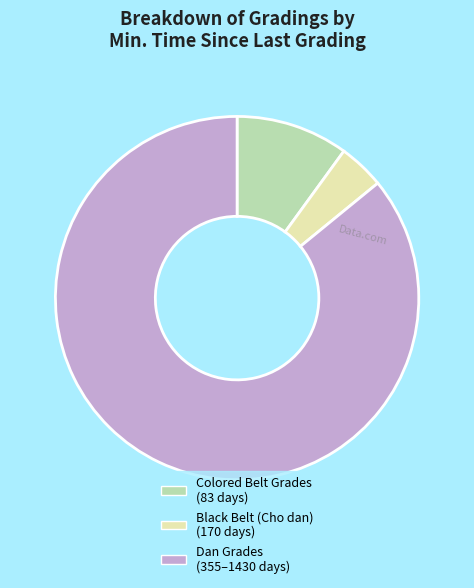

What is the smallest slice in the pie chart?

Black Belt (Cho dan) (170 days)